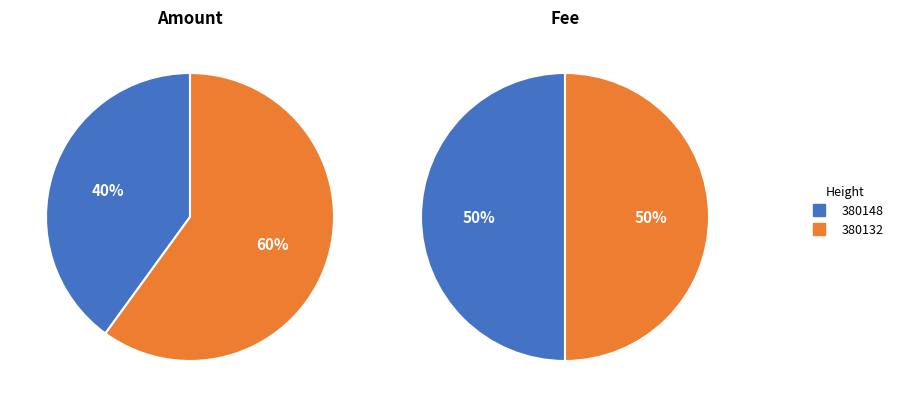

How much of the chart is everything except 380132?

40.0%